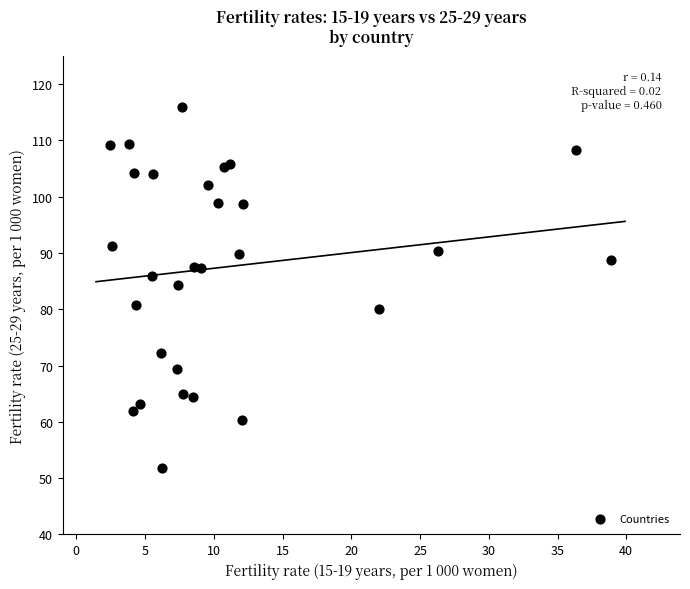

What Y value in the scatter plot is closest to 83?

84.3